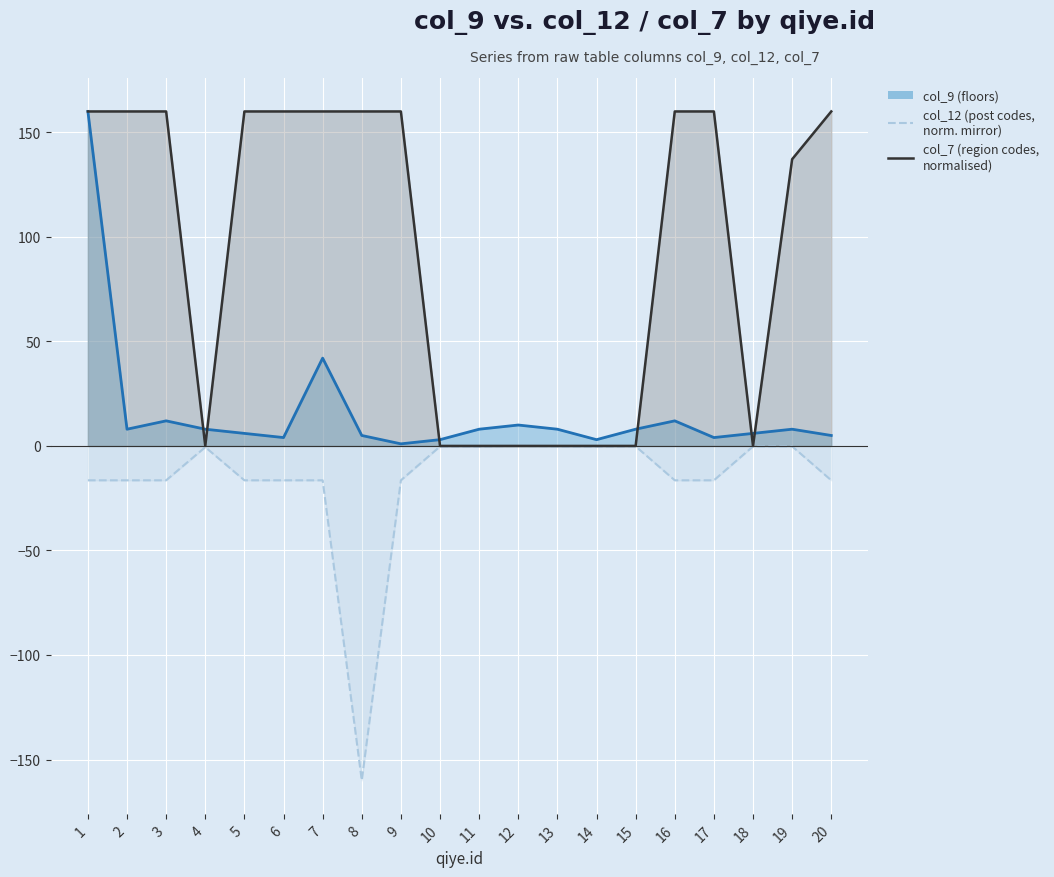

Read the value at 19.

-0.2